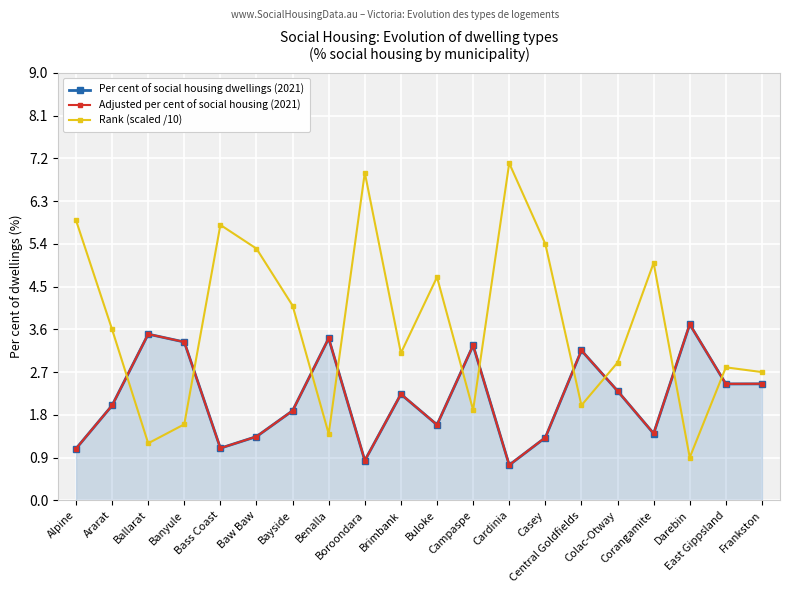

At how many categories does at least one series exceed 4?

9